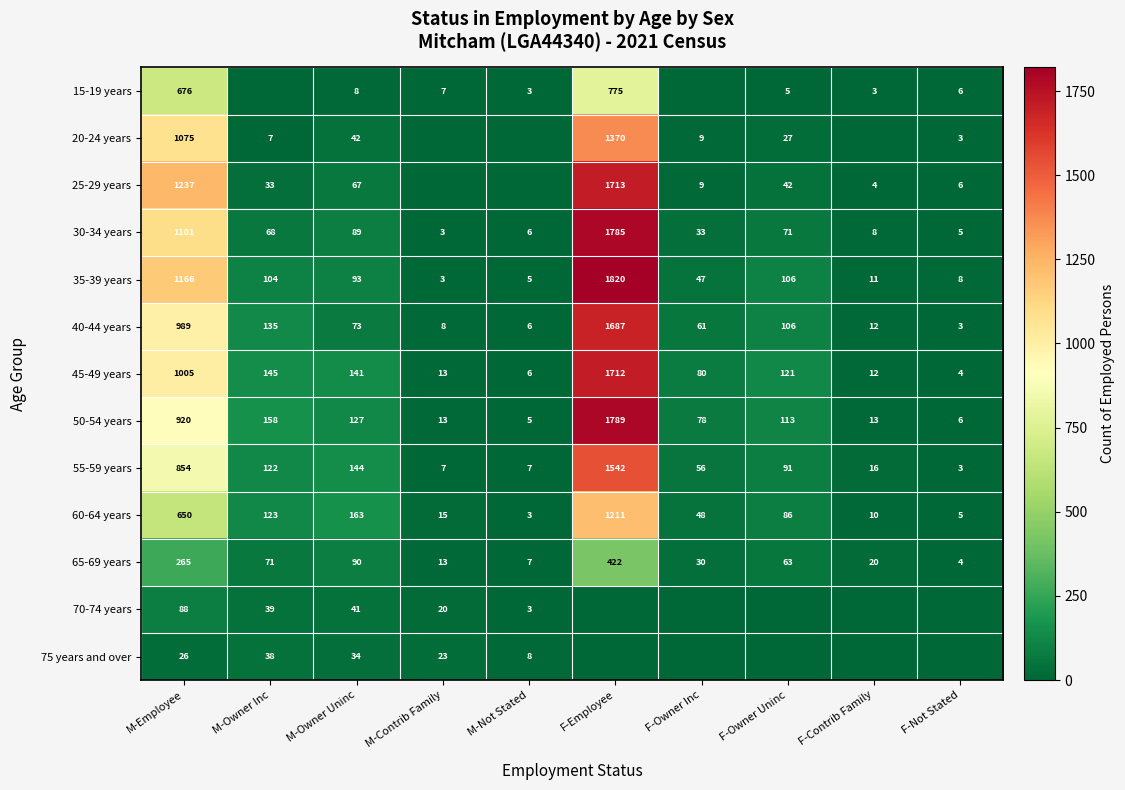

What is the spread (max minus min) of values at F-Owner Inc?

80